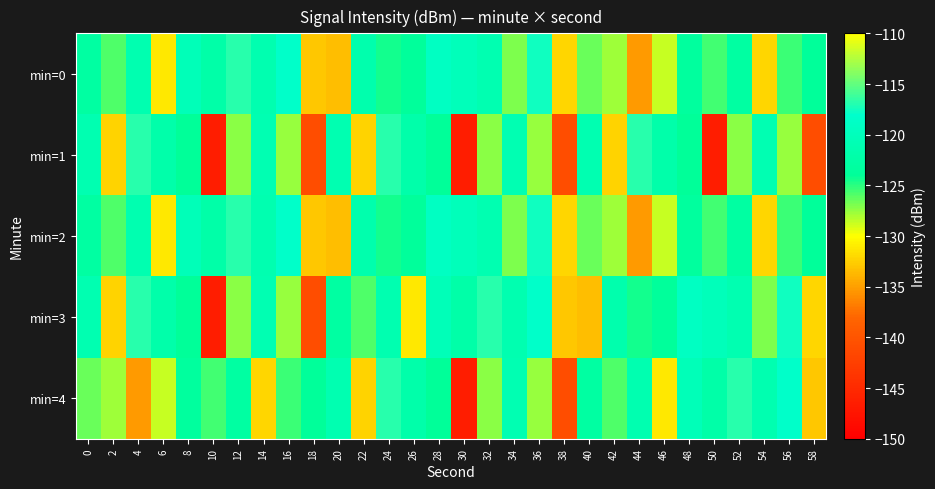

Count the number of categories in the chart.

30